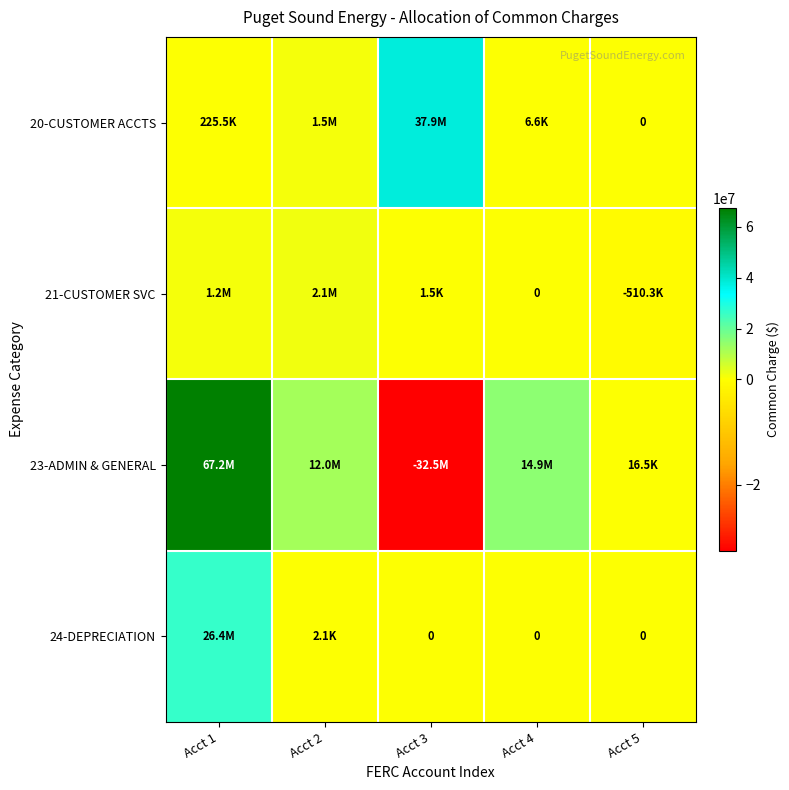

Which category has the lowest value in the 24-DEPRECIATION series?

Acct 3